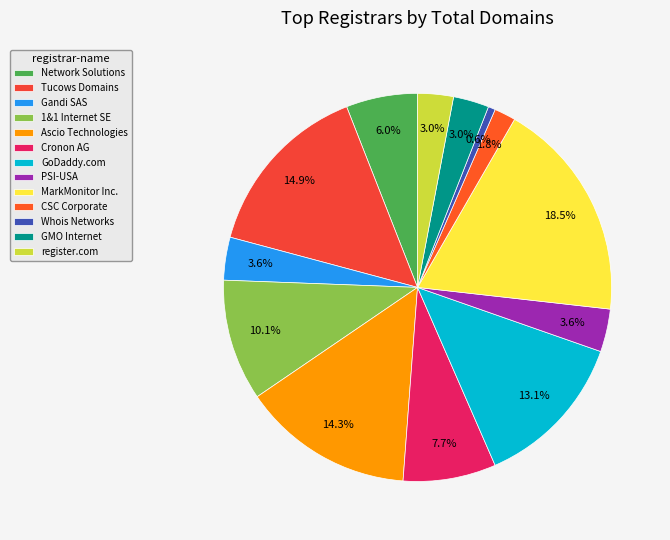

Is it true that 1&1 Internet SE is 22% of the pie?

False